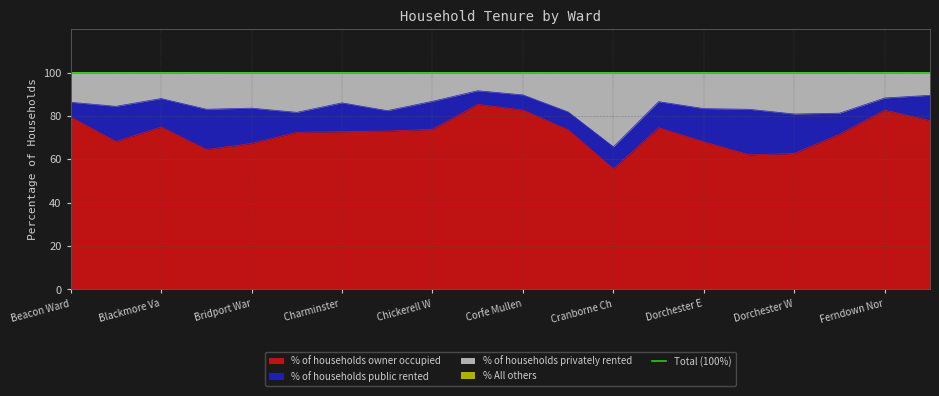

Is it true that % of households owner occupied equals 44.4 at Bridport War?

False